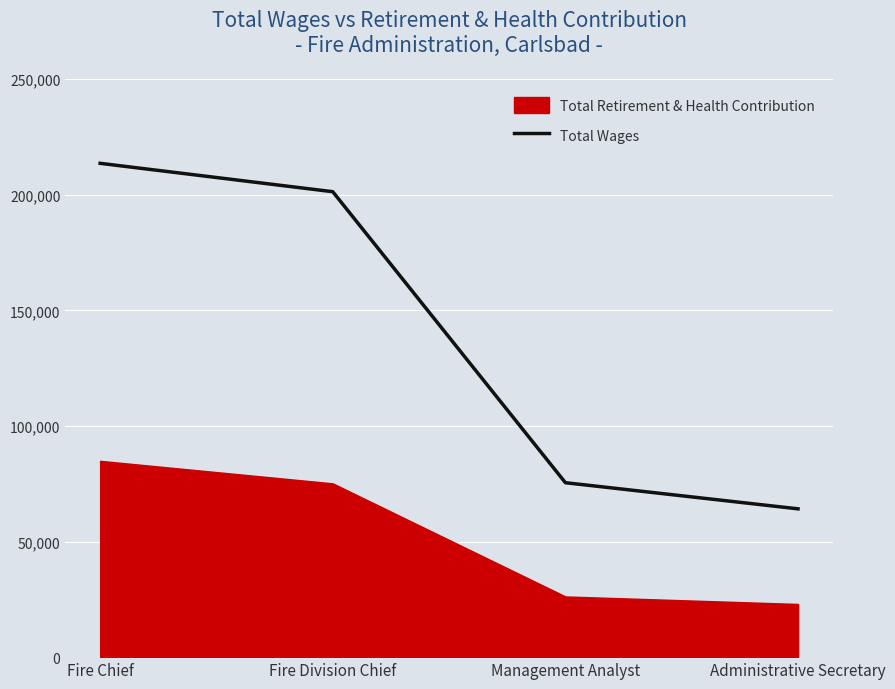

At which category does the chart reach its minimum across all series?

Administrative Secretary